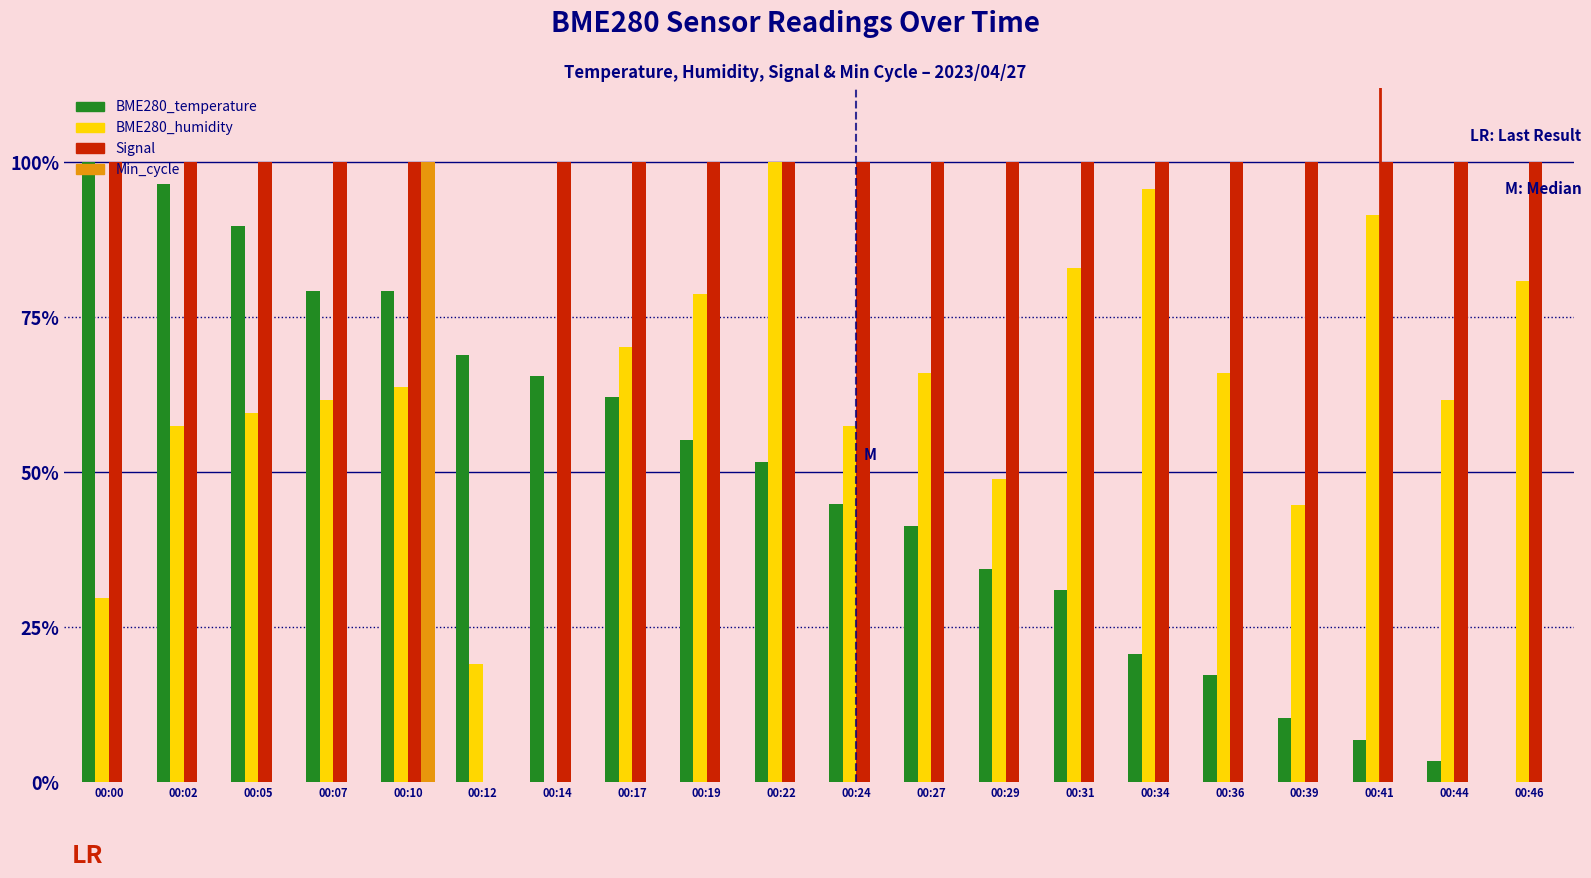

What is the difference between the highest and lowest values at 00:14?

1.0